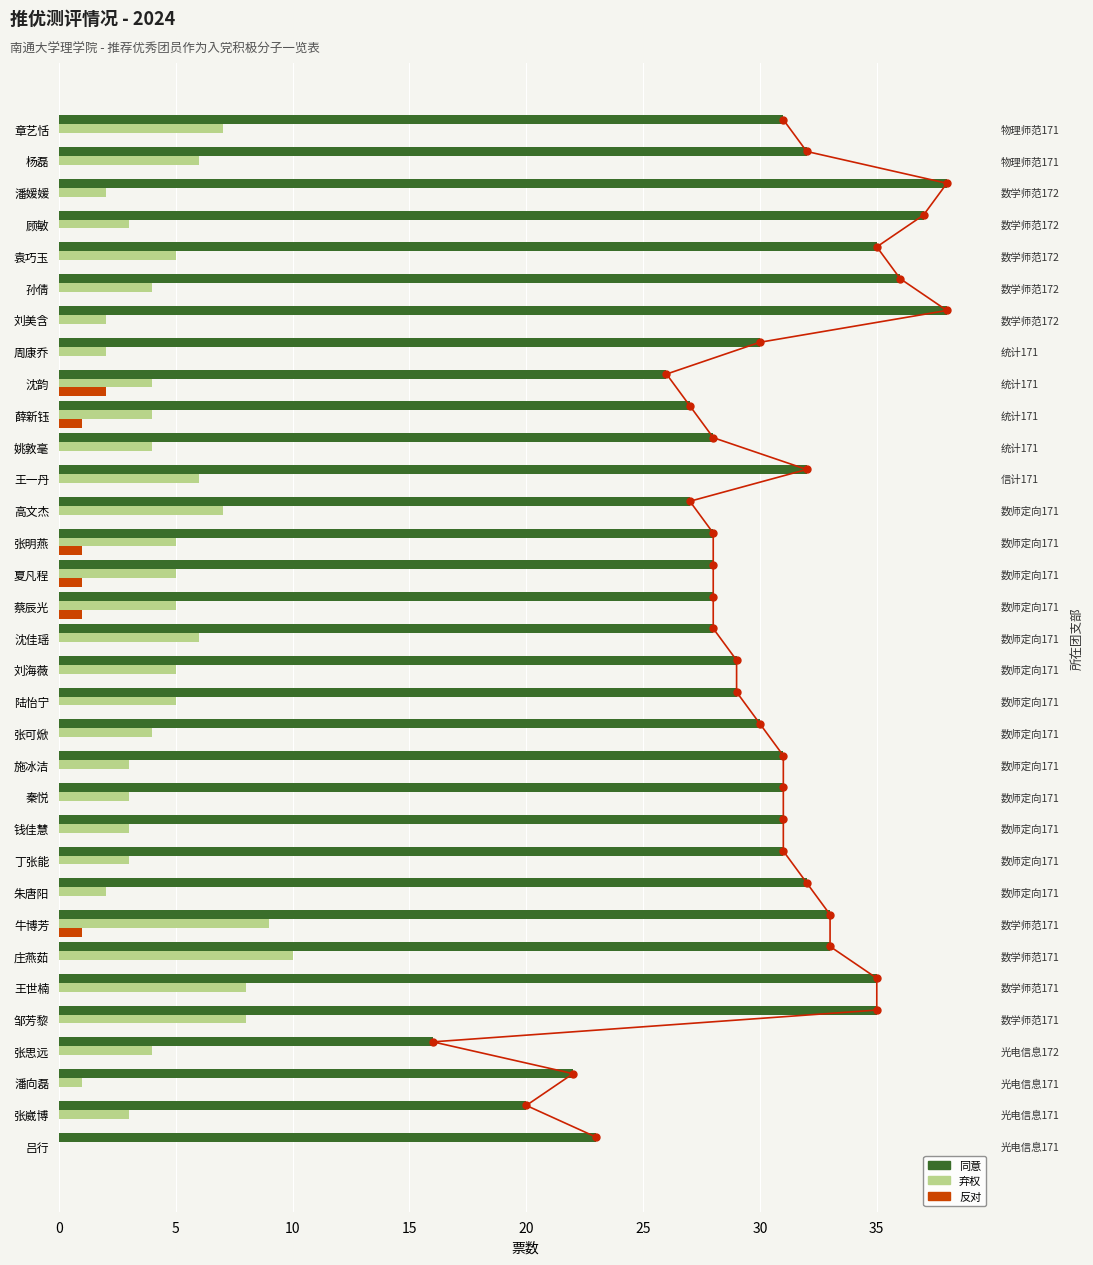

What is the difference between the maximum and minimum values in the 反对 series?

2.0